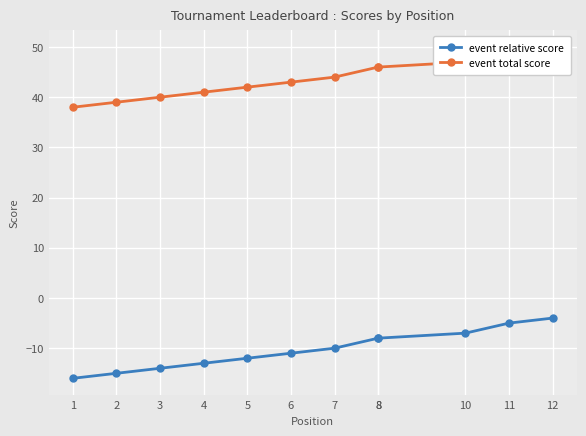

What is the total value across all series at 1?

22